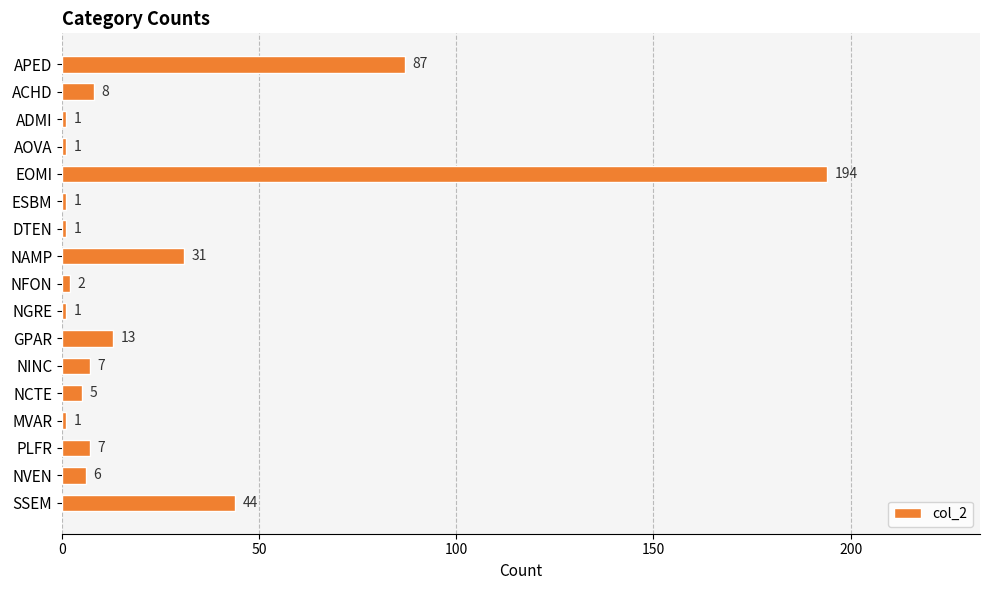

How many bars are there in total?

17